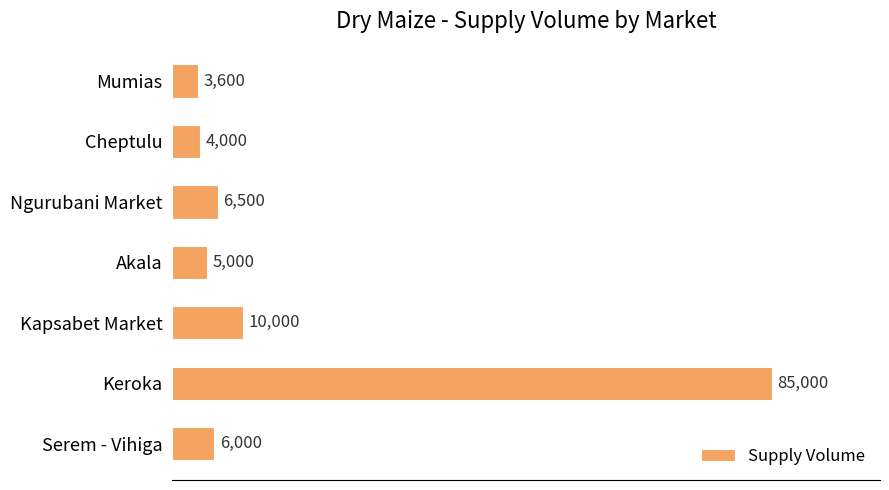

What is the change in value from Serem - Vihiga to Kapsabet Market?

+4000